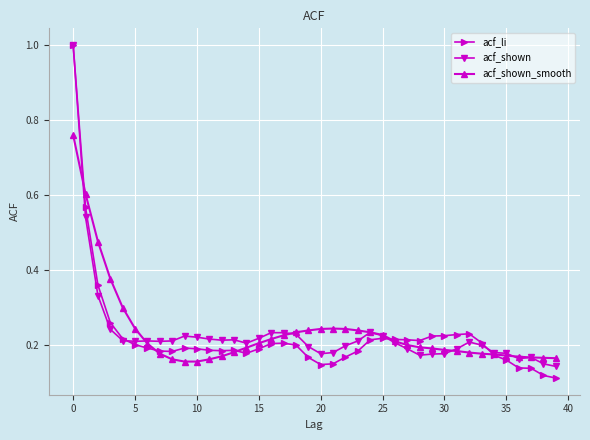

What is the maximum value shown in the chart?

1.0